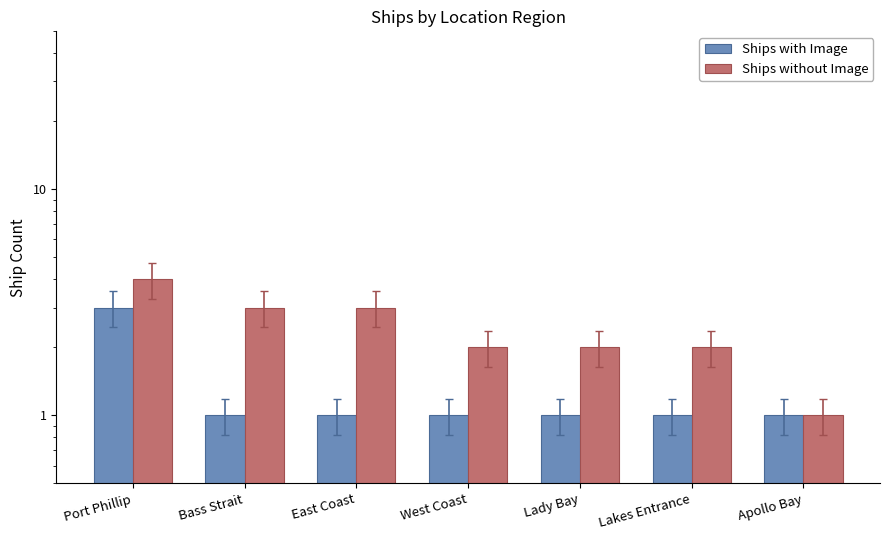

Reading left to right, transcribe all the data shown in this chart.

Ships with Image: Port Phillip=3	Bass Strait=1	East Coast=1	West Coast=1	Lady Bay=1	Lakes Entrance=1	Apollo Bay=1
Ships without Image: Port Phillip=4	Bass Strait=3	East Coast=3	West Coast=2	Lady Bay=2	Lakes Entrance=2	Apollo Bay=1